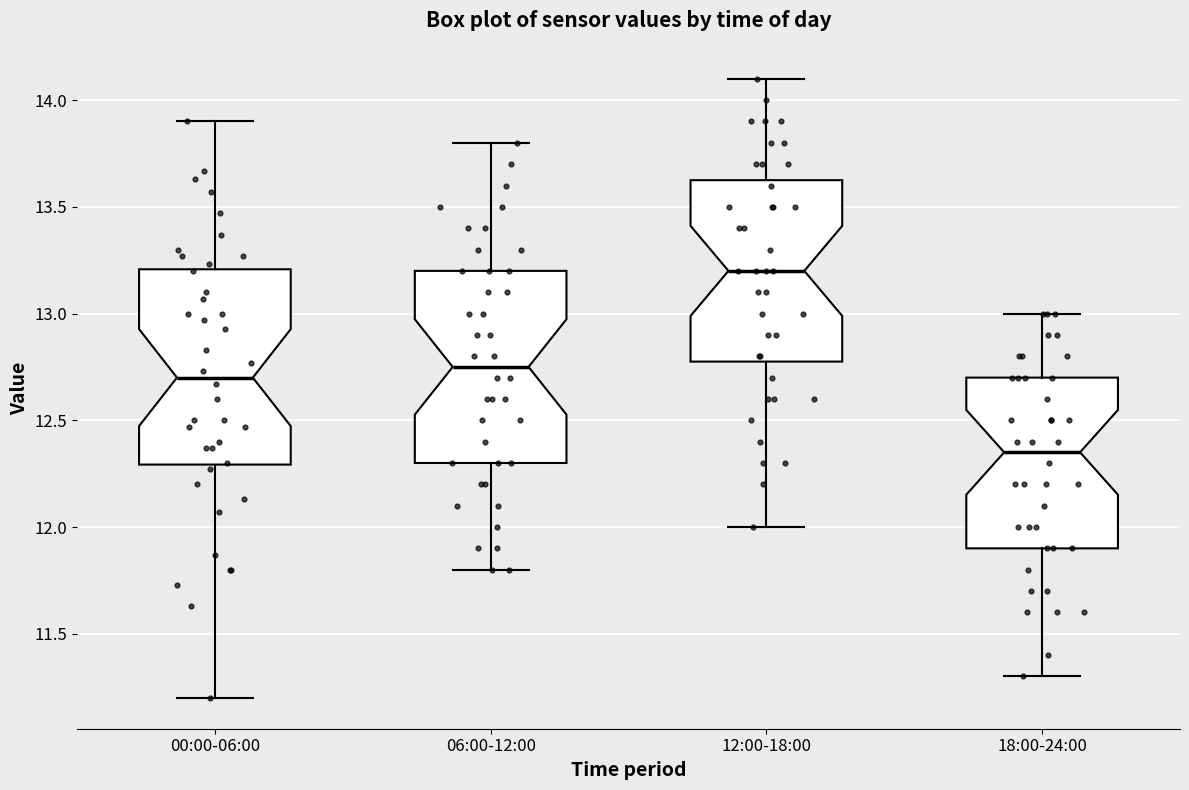

Reading left to right, read every box against the y-axis: the position of its median line, the range the box covers, and the ends of its whiskers. The values are not printed on the chart, so give them approximately, as read against the axis.

00:00-06:00: median 12.70, box 12.30 to 13.20, whiskers 11.20 to 13.90
06:00-12:00: median 12.75, box 12.30 to 13.20, whiskers 11.80 to 13.80
12:00-18:00: median 13.20, box 12.80 to 13.65, whiskers 12.00 to 14.10
18:00-24:00: median 12.35, box 11.90 to 12.70, whiskers 11.30 to 13.00